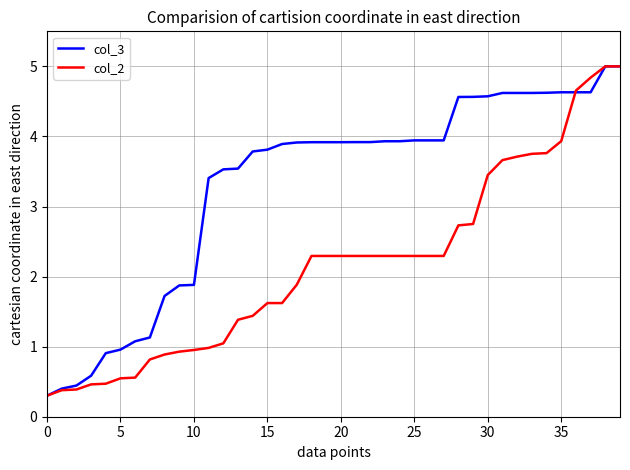

Which series has the largest total across all categories?

col_3